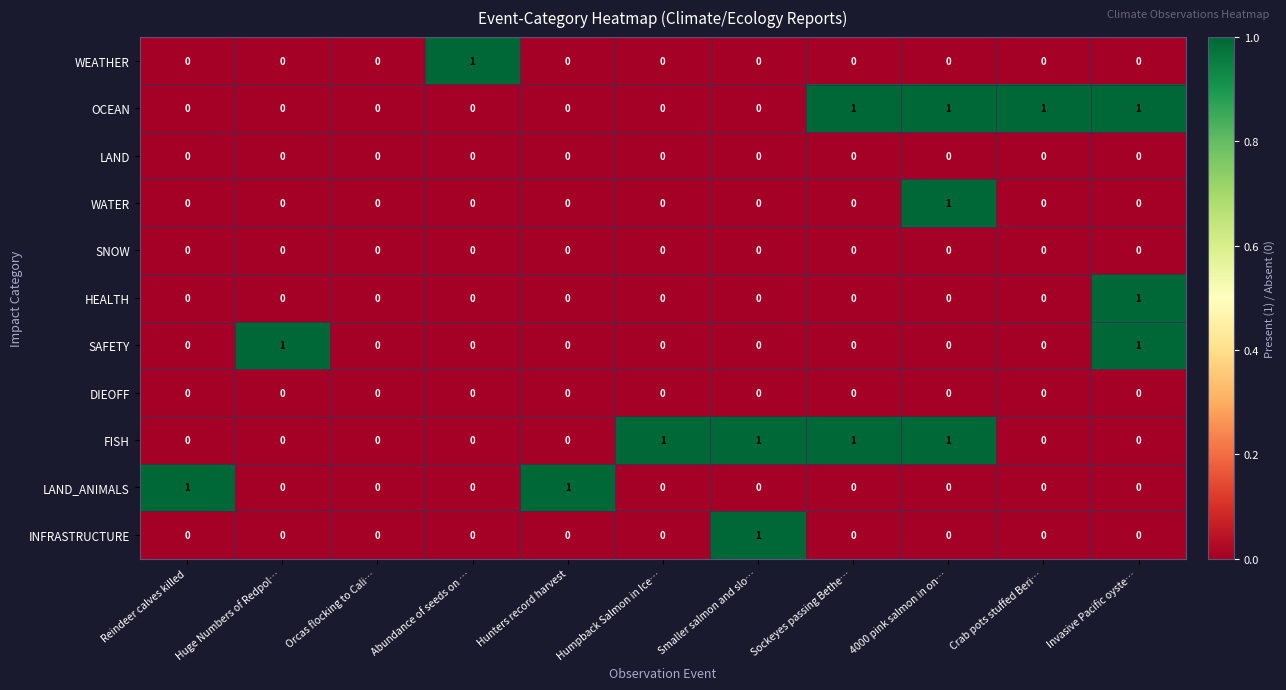

How many data points does each series have?

11